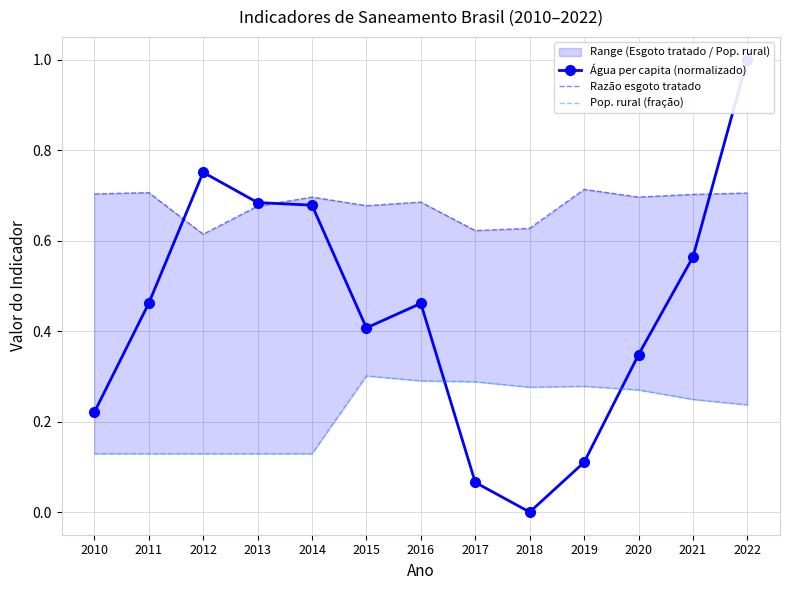

What is the value of the Água per capita (normalizado) point at the 13th from the left?

1.0